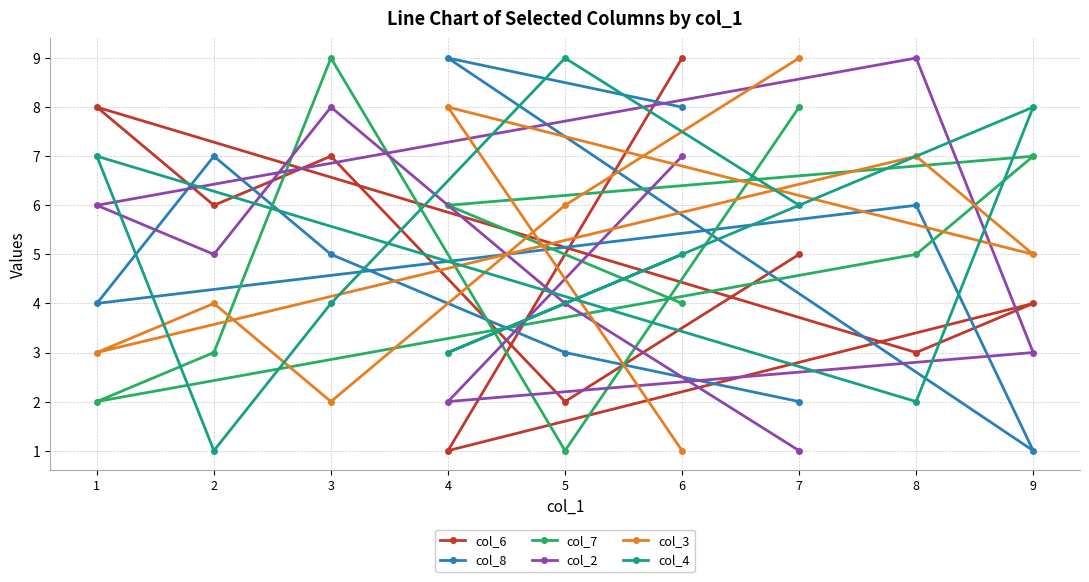

What is the total value across all series at 6?

34